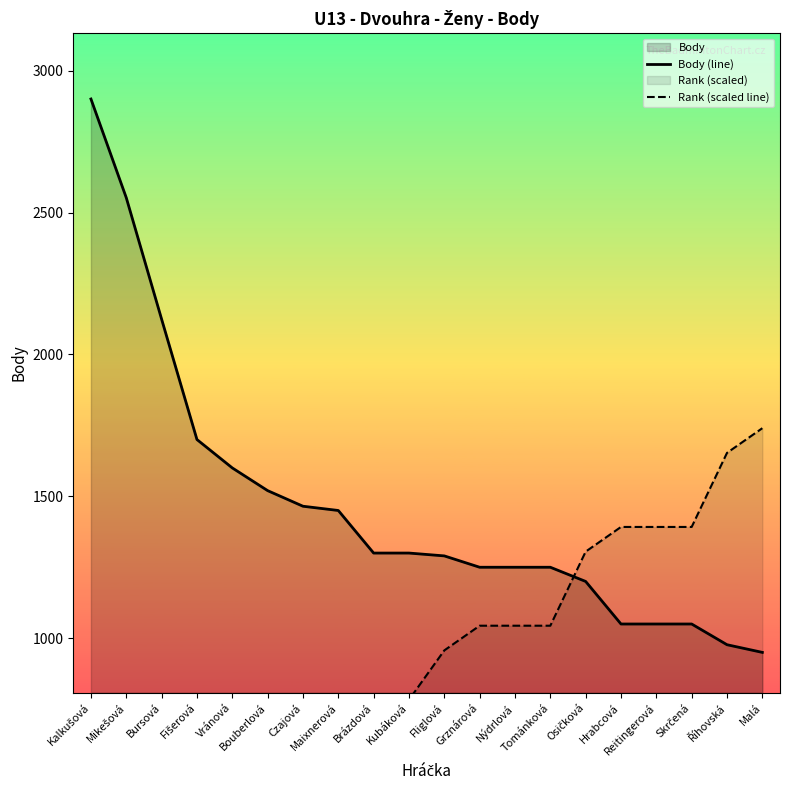

What is the minimum value for Body (line)?

950